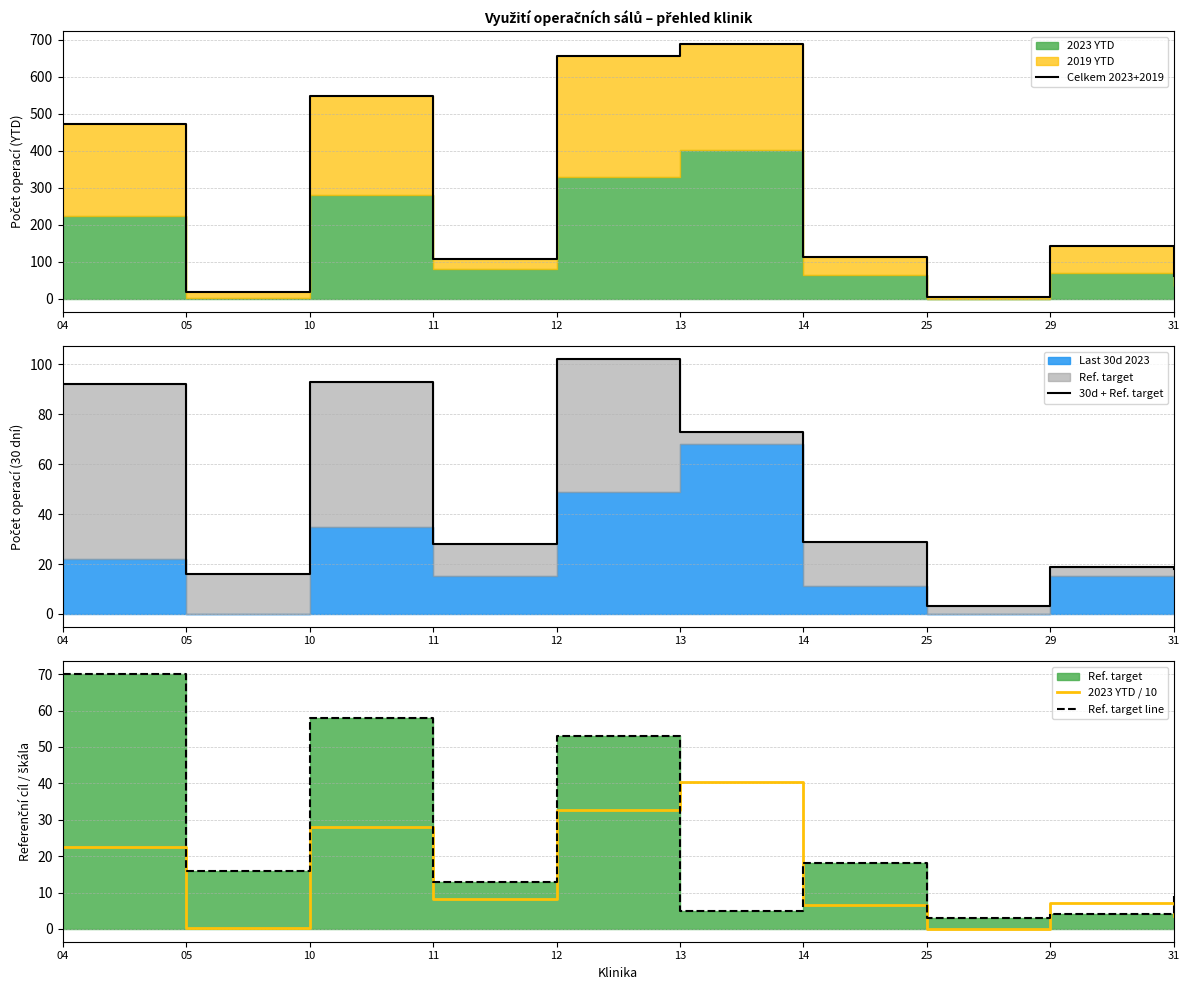

Which series has the largest range (max minus min)?

Celkem 2023+2019